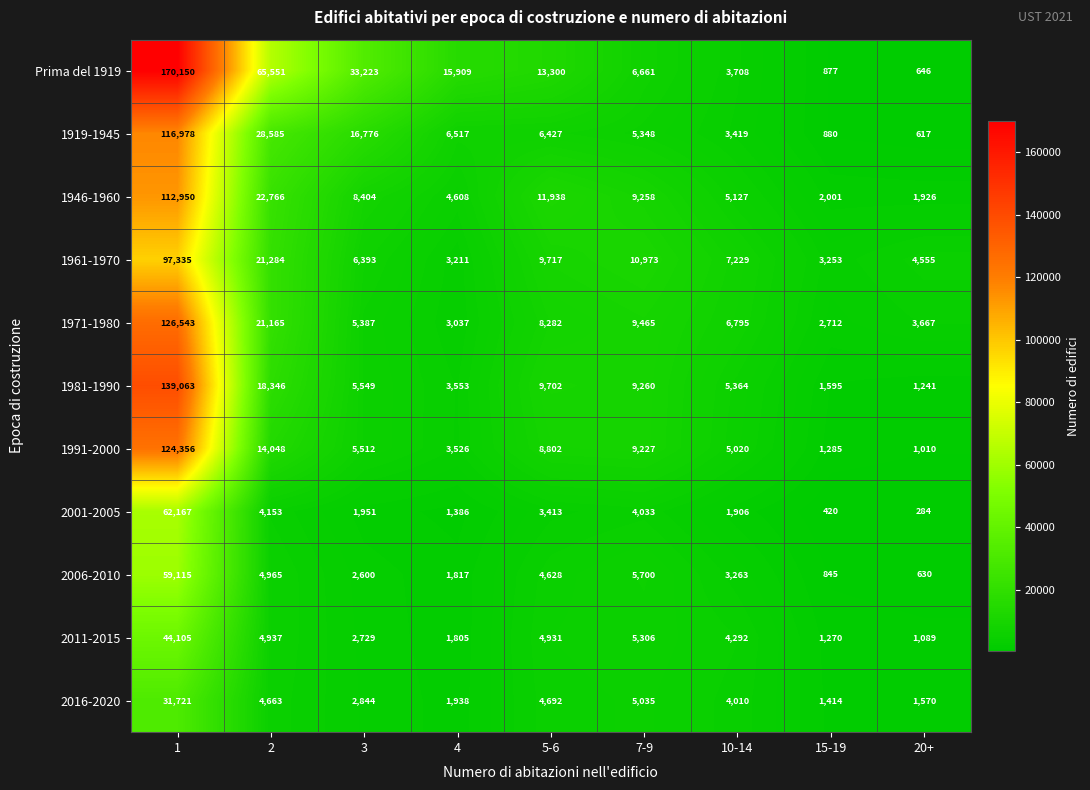

Which series has the widest spread of values?

Prima del 1919